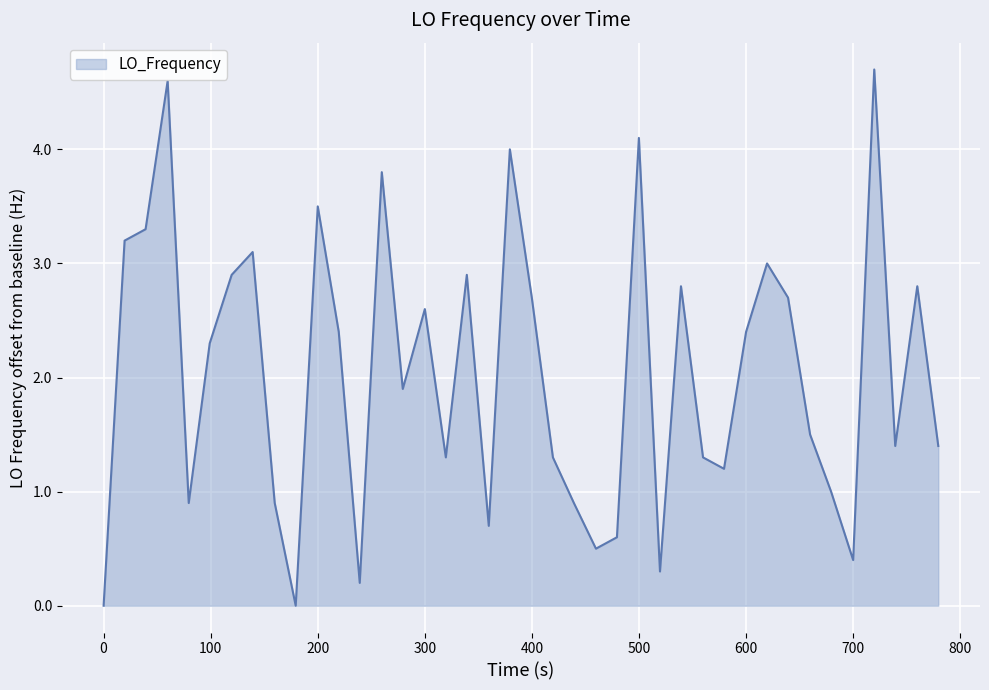

How many lines are shown in the chart?

1